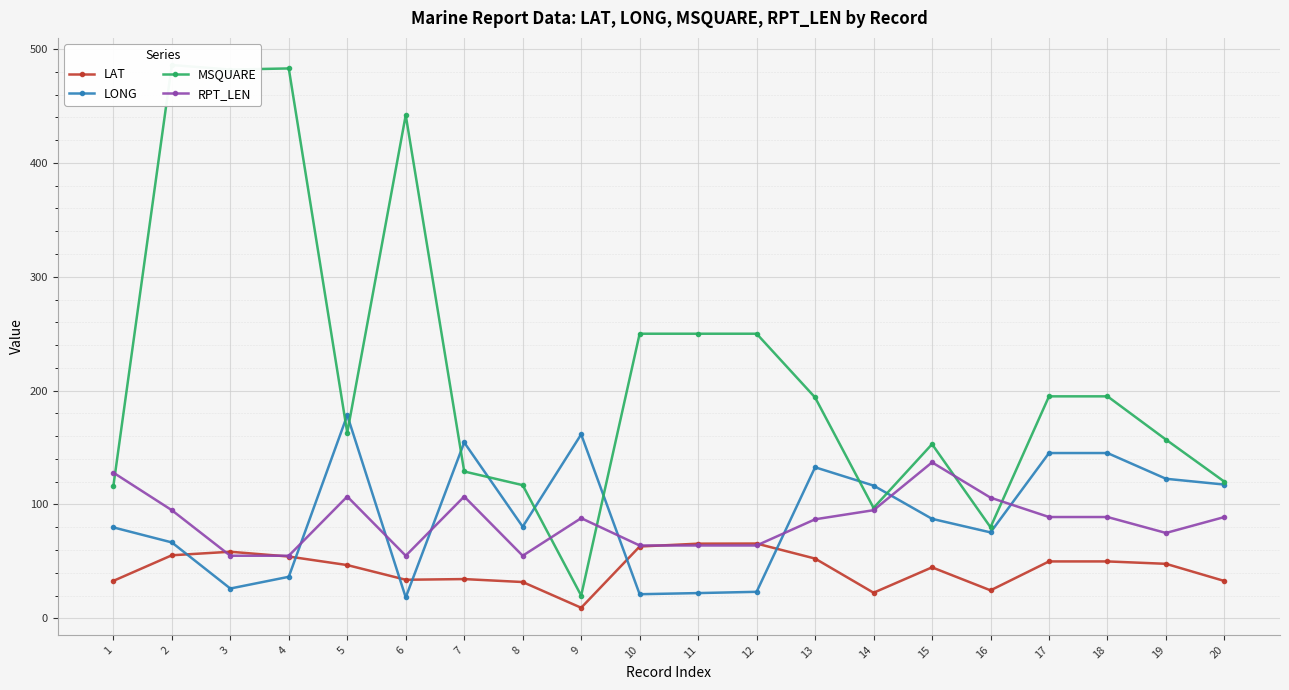

At which label does LAT reach its peak?

12